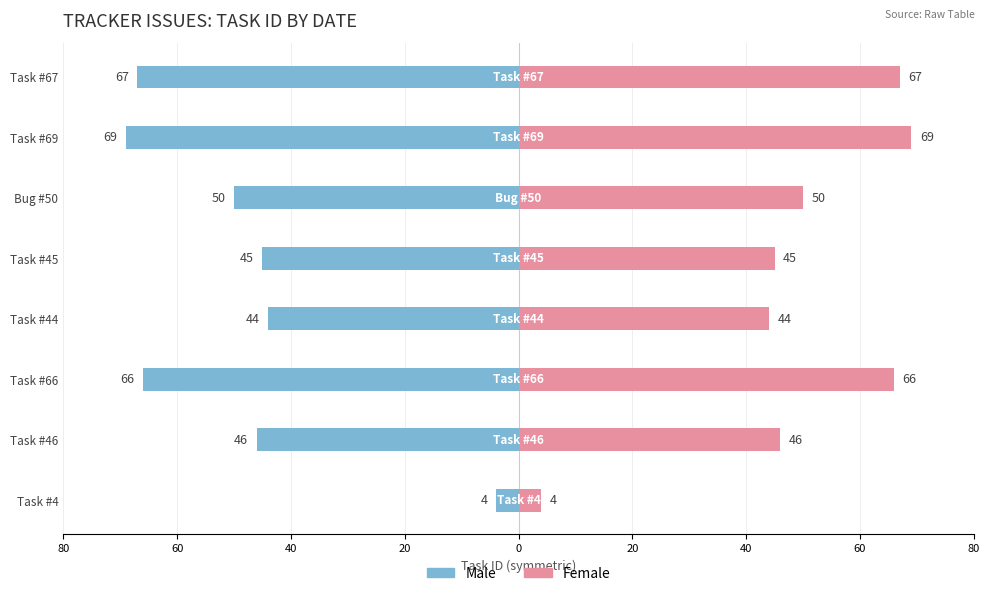

What is the minimum value shown in the chart?

-69